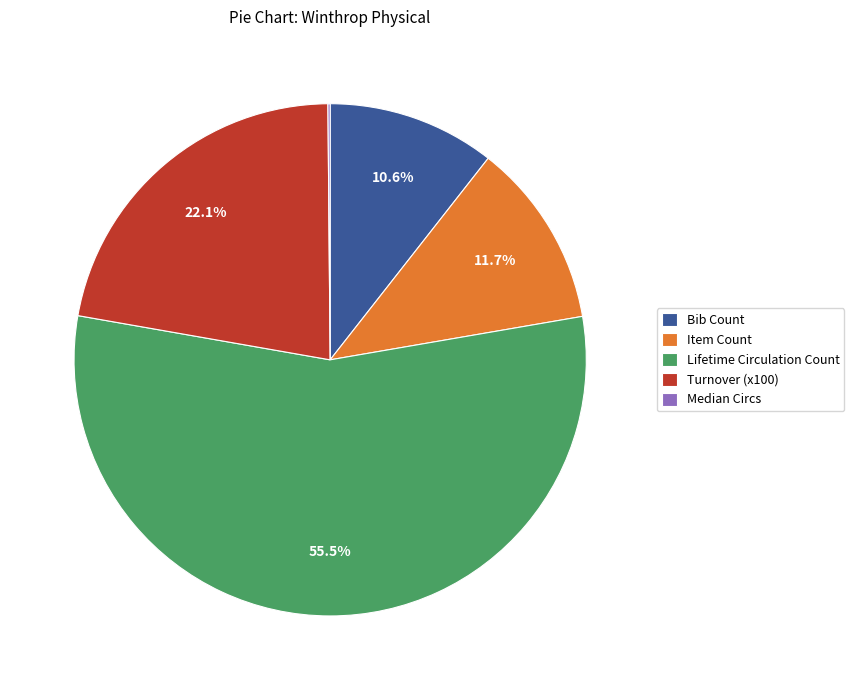

Between Lifetime Circulation Count and Bib Count, which is larger?

Lifetime Circulation Count